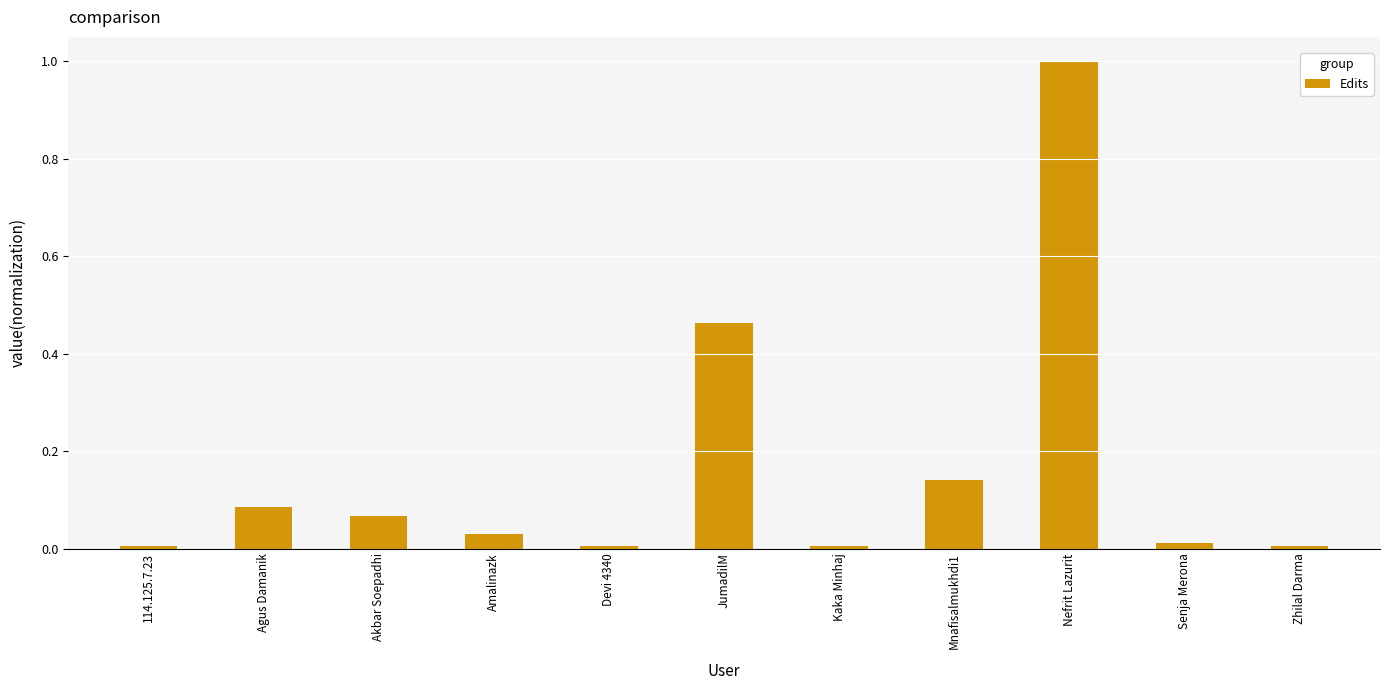

What is the difference between the maximum and minimum values?

1.0